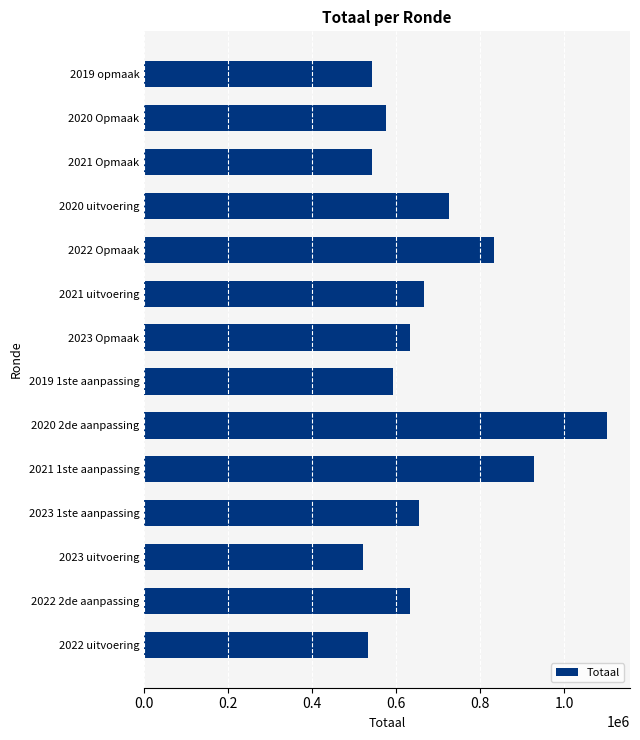

Between 2020 Opmaak and 2023 1ste aanpassing, which is larger?

2023 1ste aanpassing